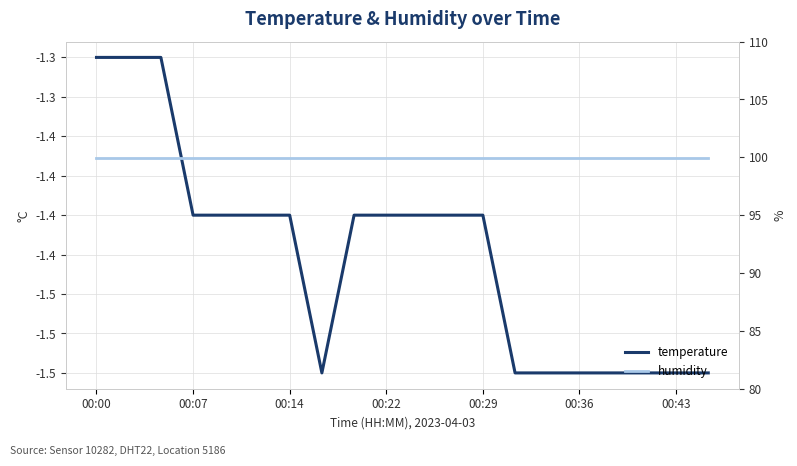

Reading left to right, list all the values displayed in this chart.

temperature: -1.3	-1.3	-1.3	-1.4	-1.4	-1.4	-1.4	-1.5	-1.4	-1.4	-1.4	-1.4	-1.4	-1.5	-1.5	-1.5	-1.5	-1.5	-1.5	-1.5
humidity: 99.9	99.9	99.9	99.9	99.9	99.9	99.9	99.9	99.9	99.9	99.9	99.9	99.9	99.9	99.9	99.9	99.9	99.9	99.9	99.9